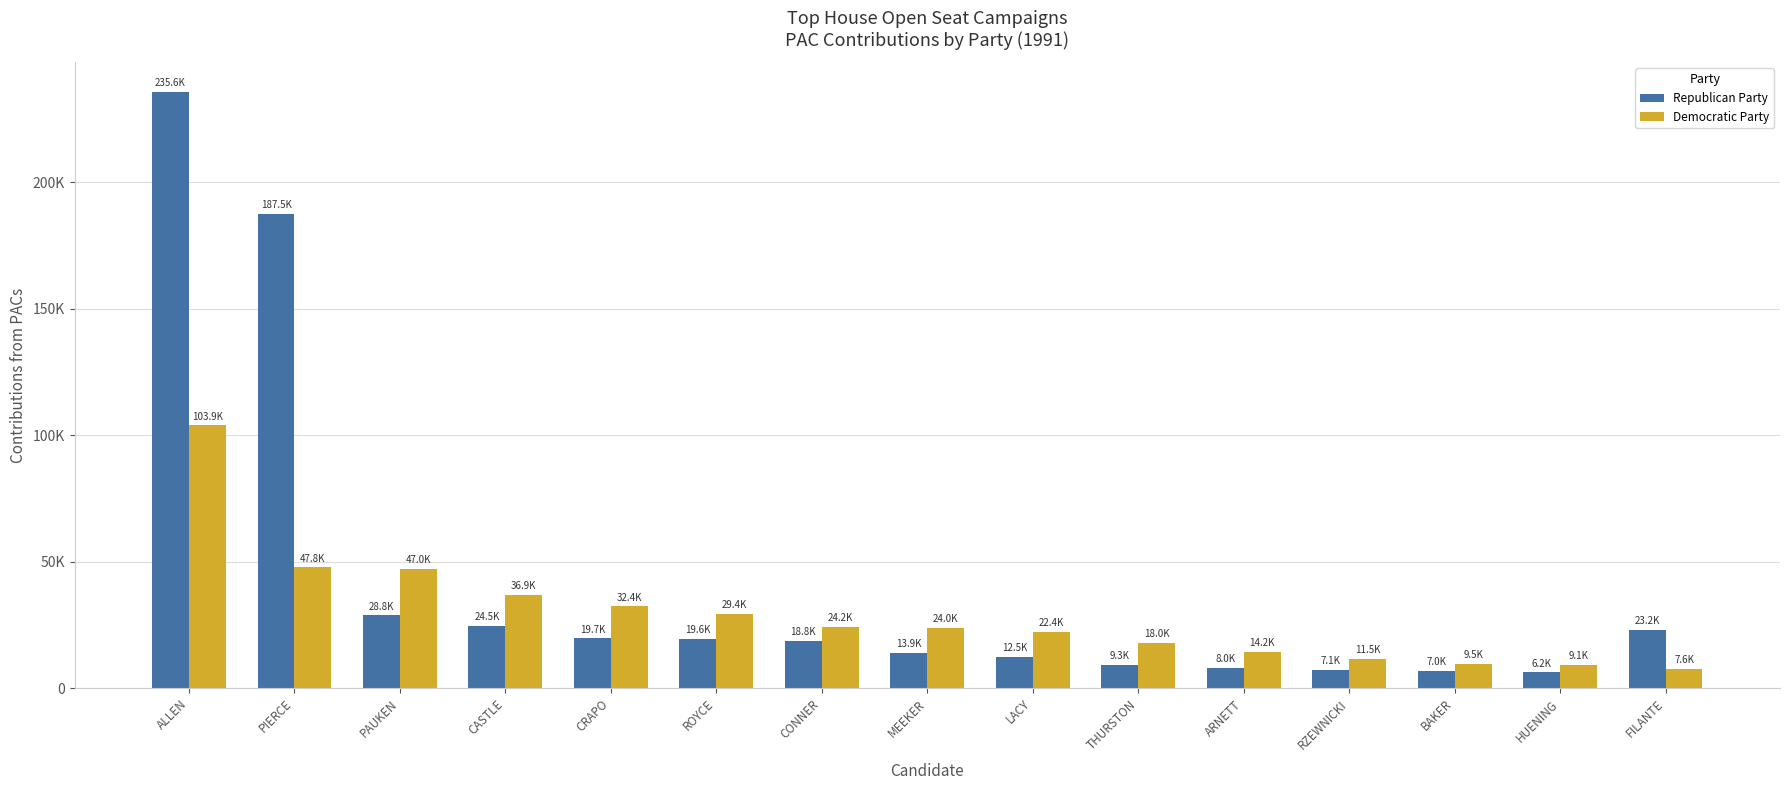

Which series has the largest range (max minus min)?

Republican Party